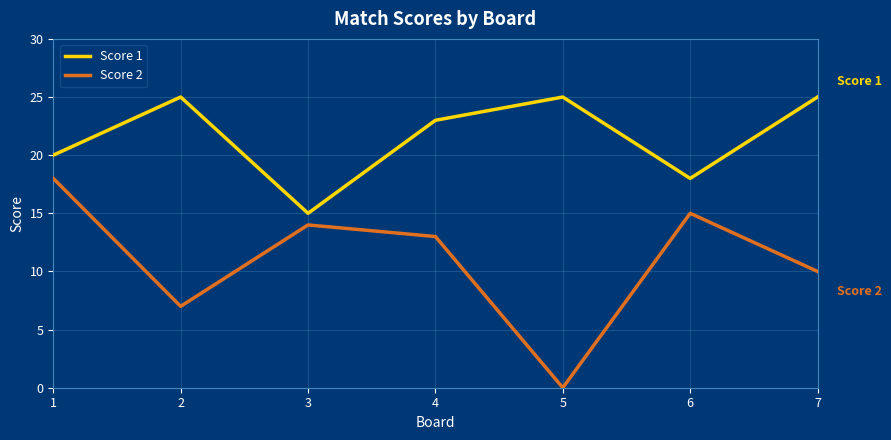

Rank the categories by Score 2 value from highest to lowest.

1, 6, 3, 4, 7, 2, 5